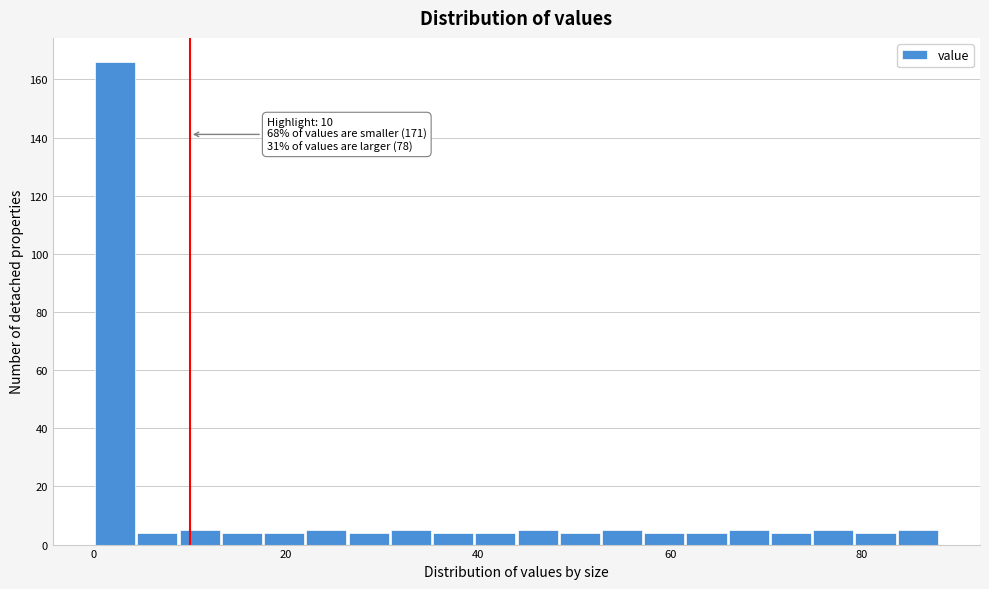

Around what value on the x-axis is the tallest bar? Give the approximate position of its centre, as read against the axis.

2